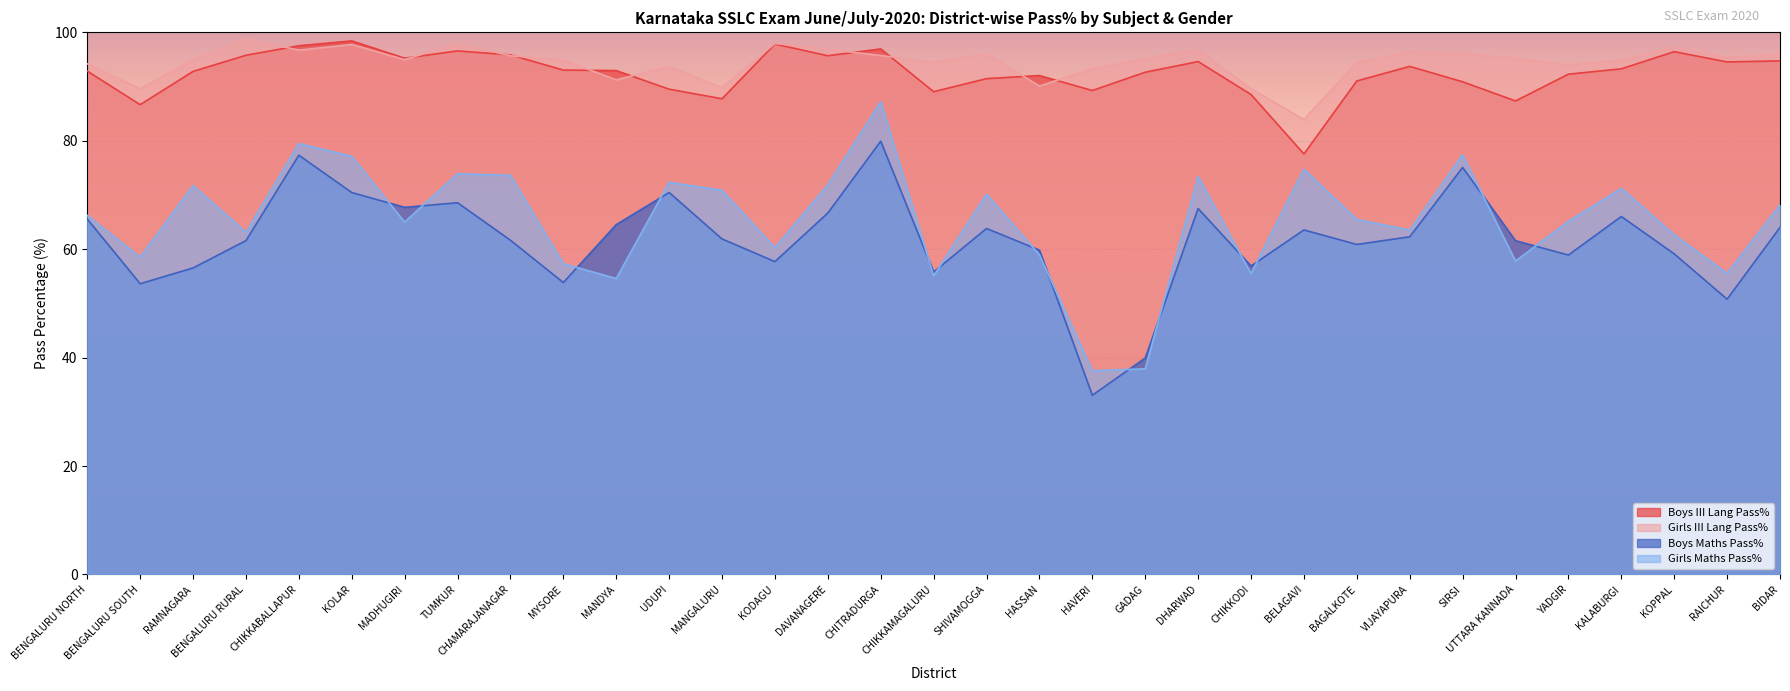

The value of Boys III Lang Pass% at UTTARA KANNADA is 87.3. True or false?

True